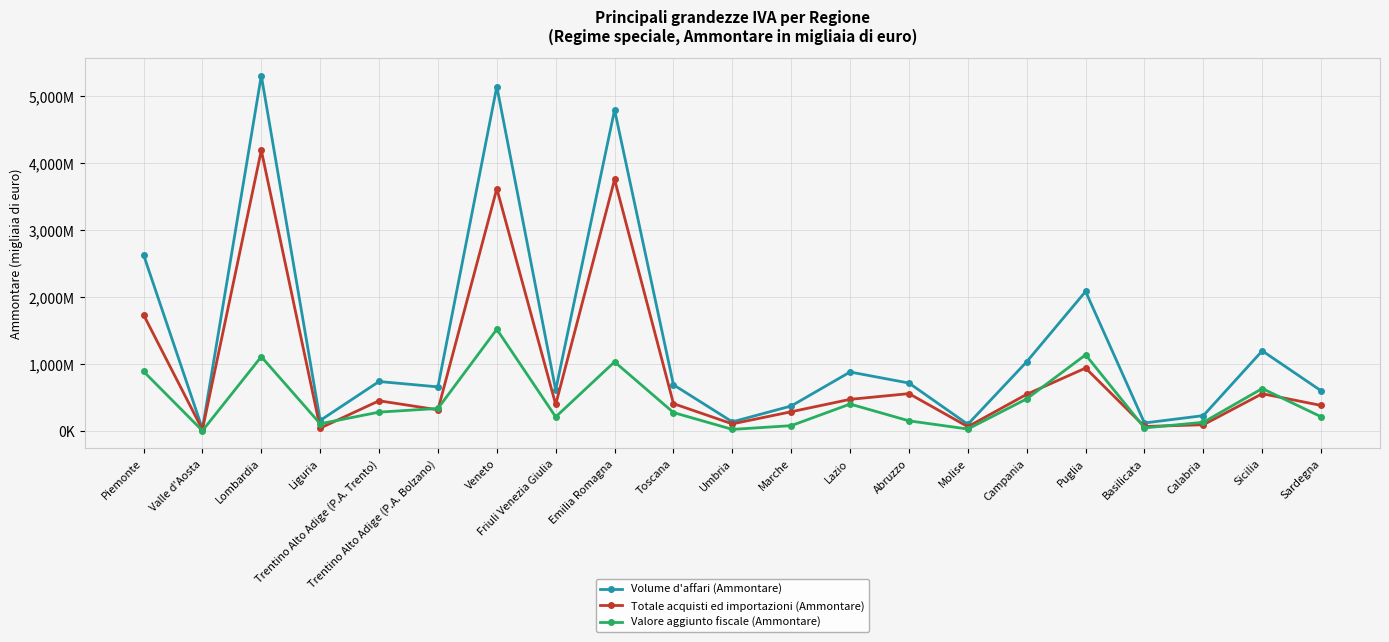

List the labels in order of Volume d'affari (Ammontare) value, smallest first.

Valle d'Aosta, Molise, Basilicata, Umbria, Liguria, Calabria, Marche, Sardegna, Friuli Venezia Giulia, Trentino Alto Adige (P.A. Bolzano), Toscana, Abruzzo, Trentino Alto Adige (P.A. Trento), Lazio, Campania, Sicilia, Puglia, Piemonte, Emilia Romagna, Veneto, Lombardia